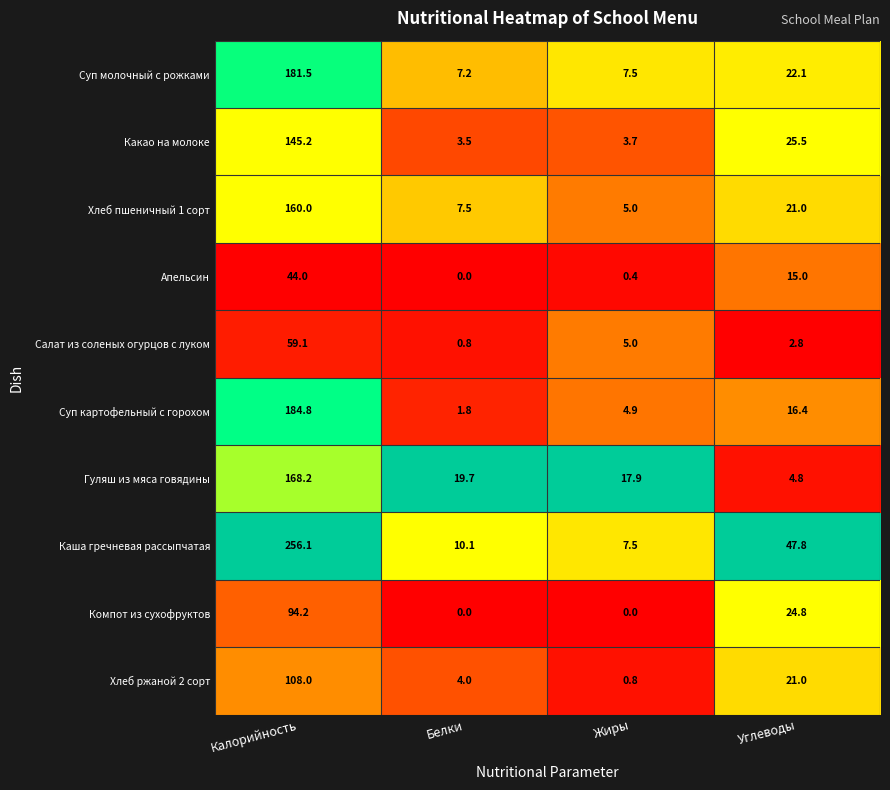

What is the sum of all Салат из соленых огурцов с луком values?

67.7